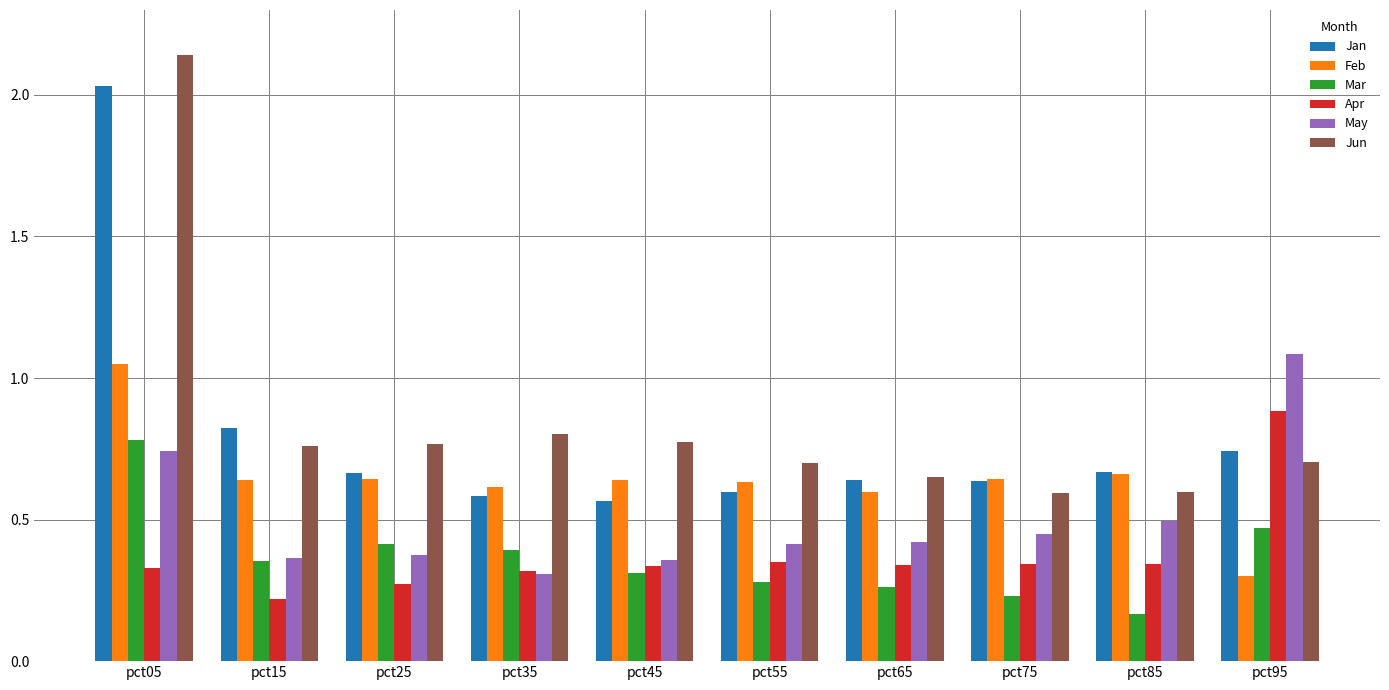

The value of Feb at pct95 is 0.3. True or false?

True